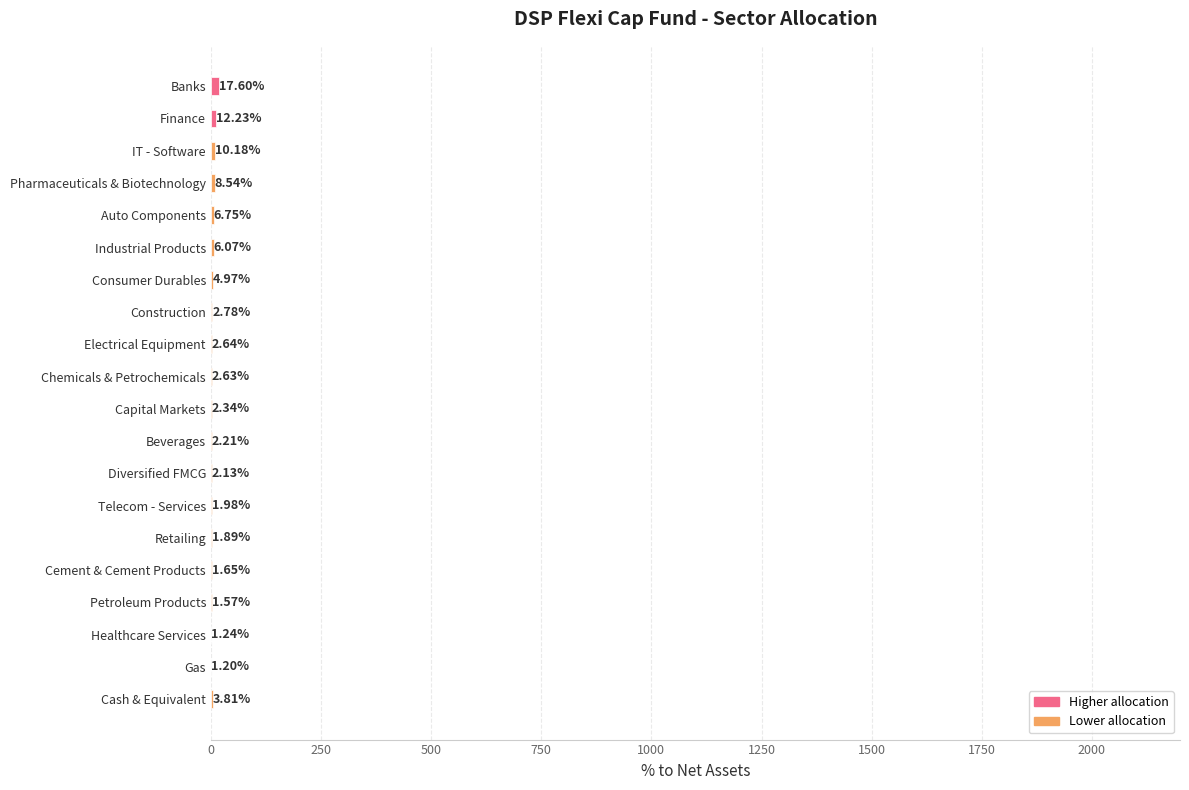

What is the sum of the values at Gas and Industrial Products?

7.3